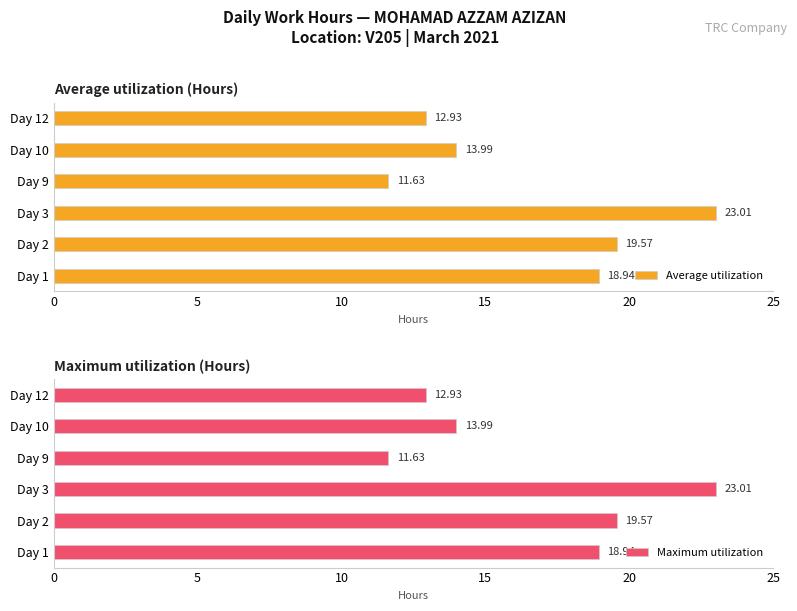

True or false: Maximum utilization has a value of 11.6 at Day 9.

True